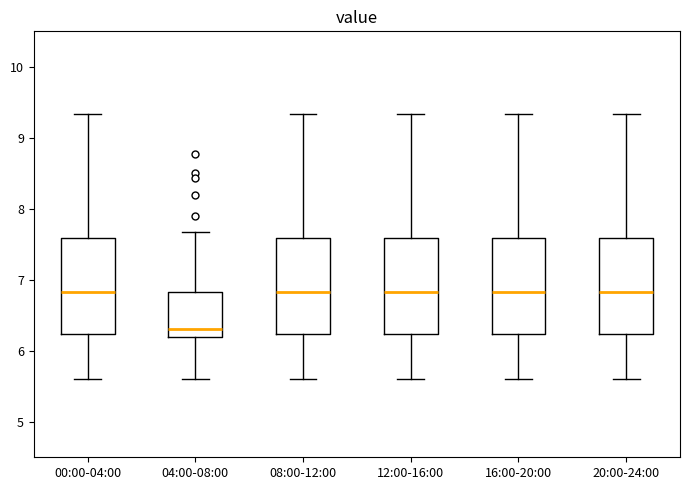

Reading left to right, transcribe this box plot: for each box, give where its median line is, the range the box spans, and where its two whiskers end, as read against the y-axis. The values are not printed on the chart, so give them approximately, as read against the axis.

00:00-04:00: median 6.8, box 6.2 to 7.6, whiskers 5.6 to 9.3
04:00-08:00: median 6.3, box 6.2 to 6.8, whiskers 5.6 to 7.7
08:00-12:00: median 6.8, box 6.2 to 7.6, whiskers 5.6 to 9.3
12:00-16:00: median 6.8, box 6.2 to 7.6, whiskers 5.6 to 9.3
16:00-20:00: median 6.8, box 6.2 to 7.6, whiskers 5.6 to 9.3
20:00-24:00: median 6.8, box 6.2 to 7.6, whiskers 5.6 to 9.3